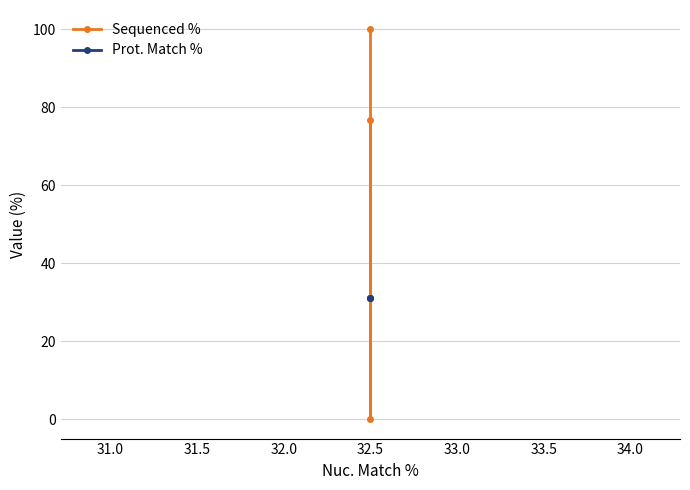

What is the sum of all Sequenced % values?

176.7